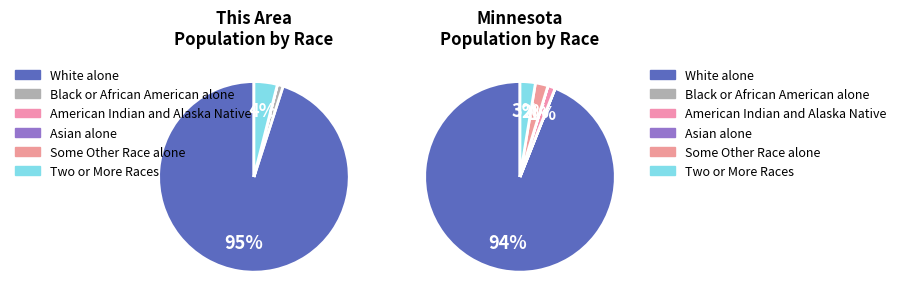

Which slice is the smallest?

American Indian and Alaska Native